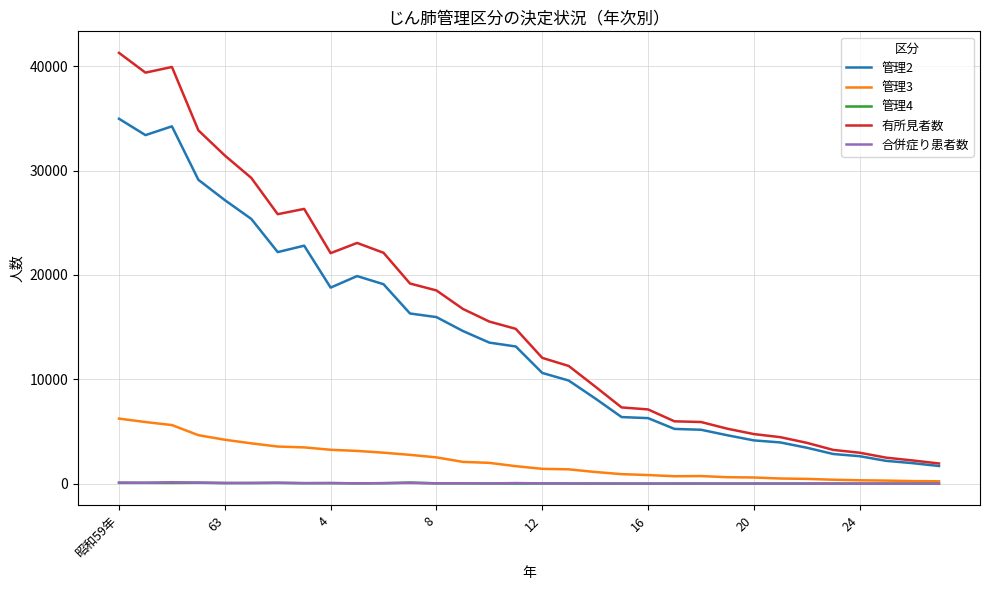

How many lines are shown in the chart?

5